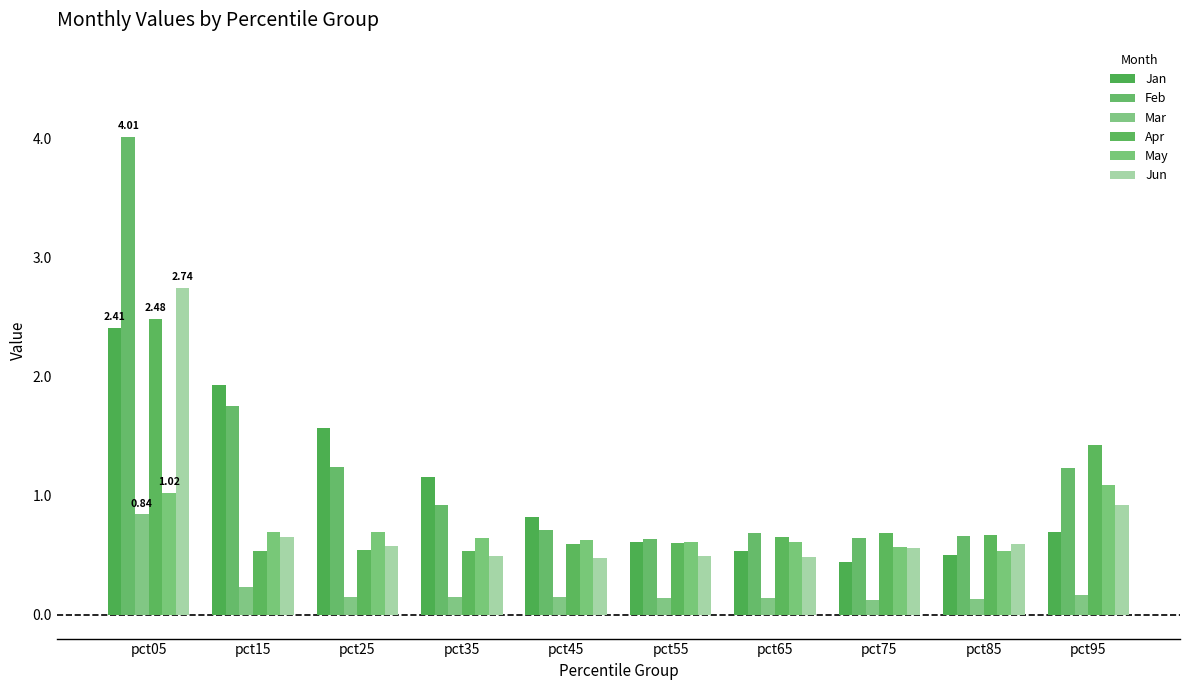

How many groups of bars are there?

10